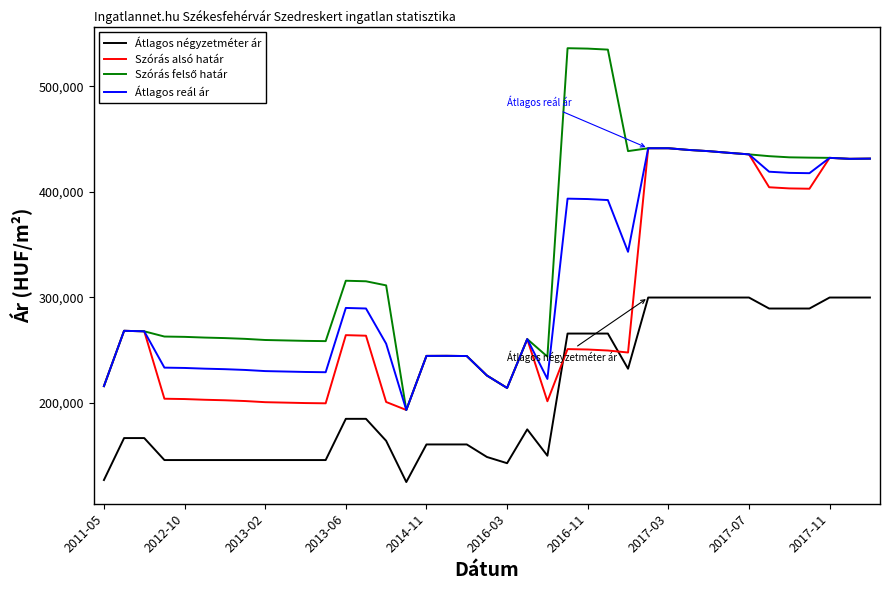

How many intersections are there between Átlagos négyzetméter ár and Szórás alsó határ?

2